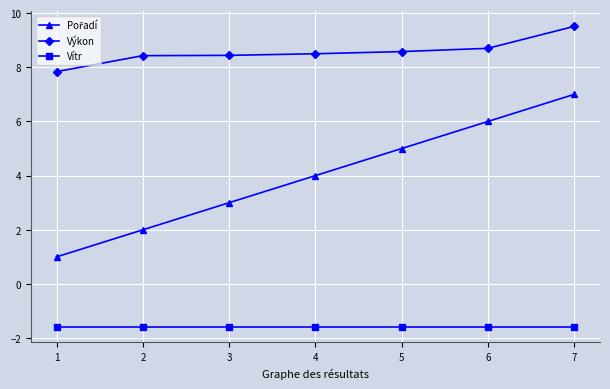

What is the value of the Vítr point at the 4th from the left?

-1.6